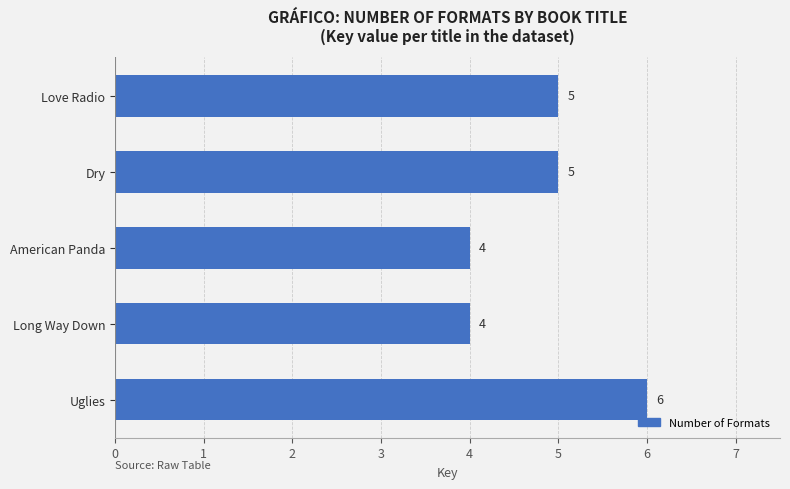

What is the difference between the second highest and minimum values?

1